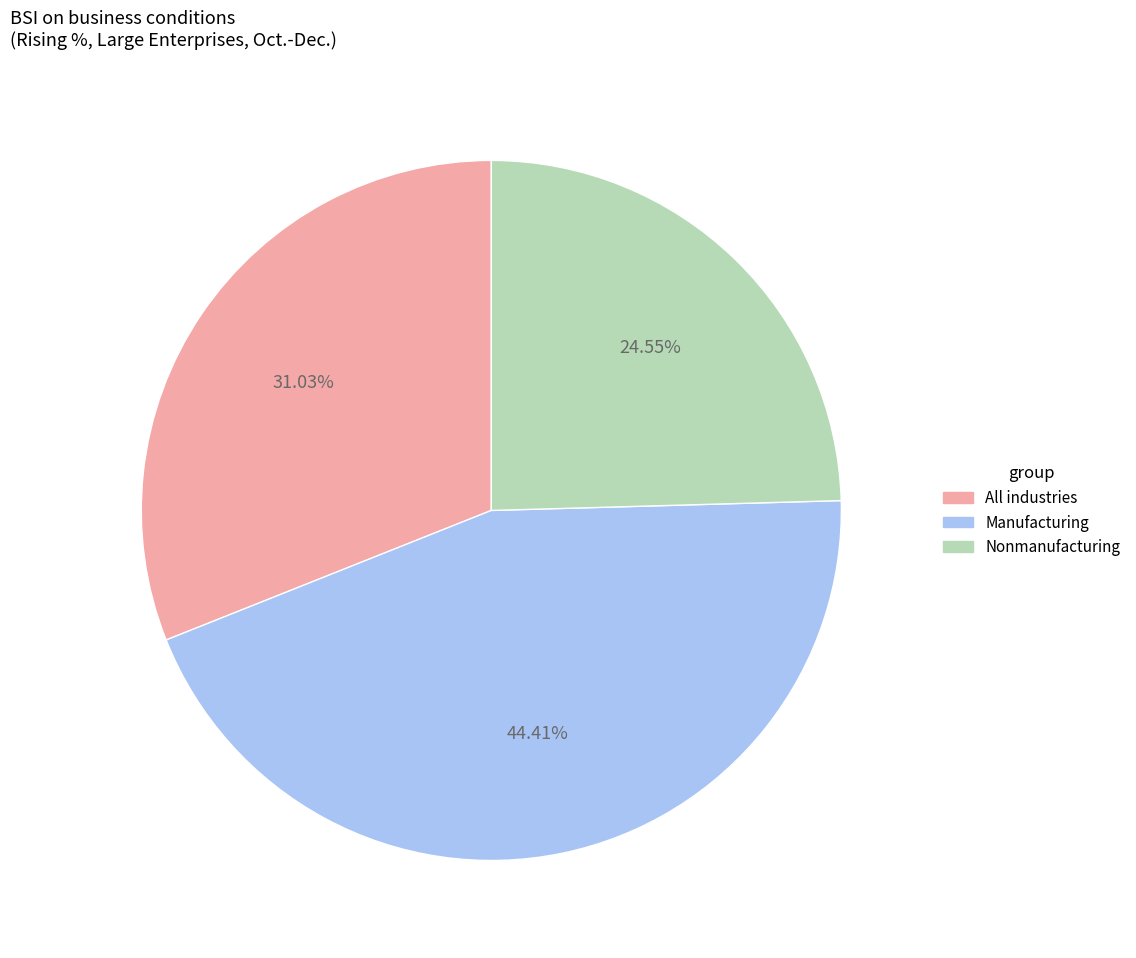

To the nearest percent, what is the difference between the Manufacturing and Nonmanufacturing slice percentages?

20%